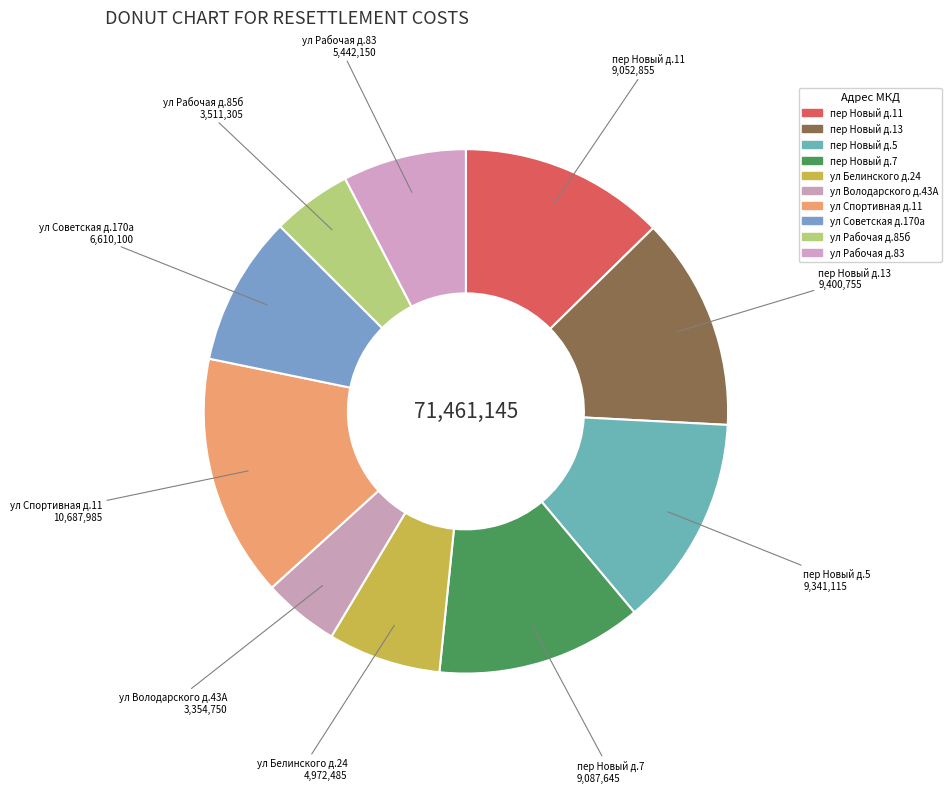

Between пер Новый д.7 and ул Спортивная д.11, which is larger?

ул Спортивная д.11